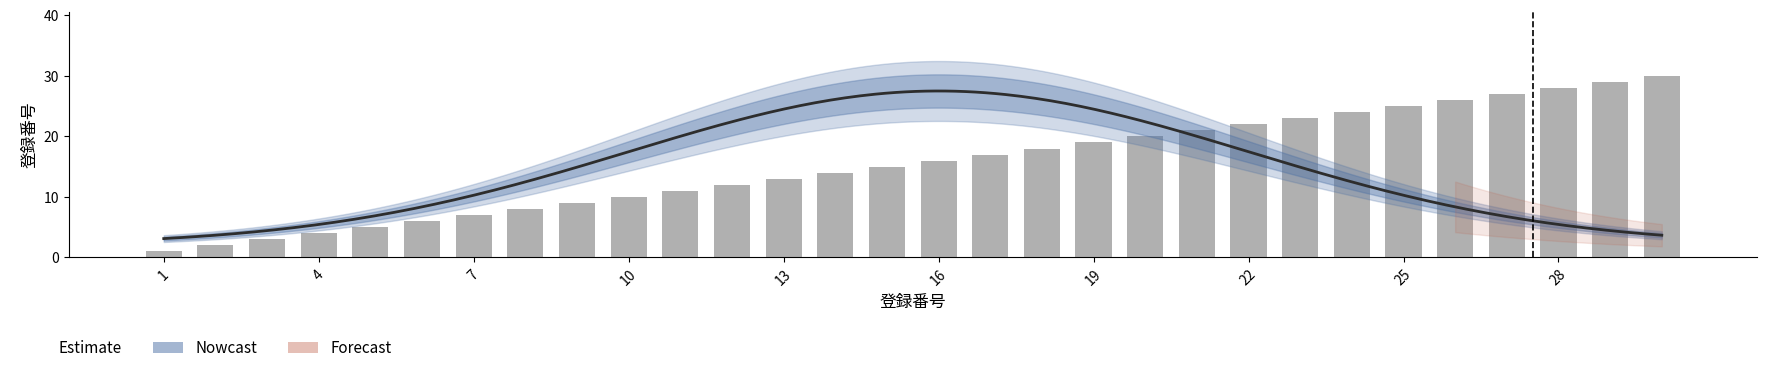

Rank the categories by value from highest to lowest.

30, 29, 28, 27, 26, 25, 24, 23, 22, 21, 20, 19, 18, 17, 16, 15, 14, 13, 12, 11, 10, 9, 8, 7, 6, 5, 4, 3, 2, 1